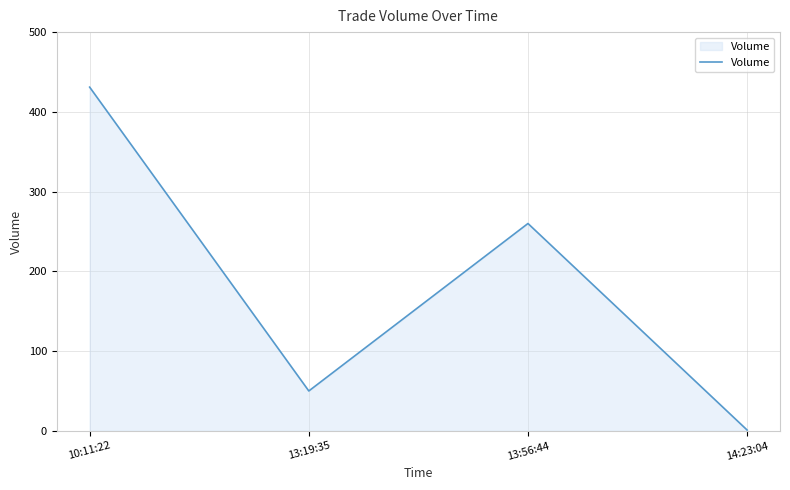

Between 10:11:22 and 13:56:44, which is larger?

10:11:22